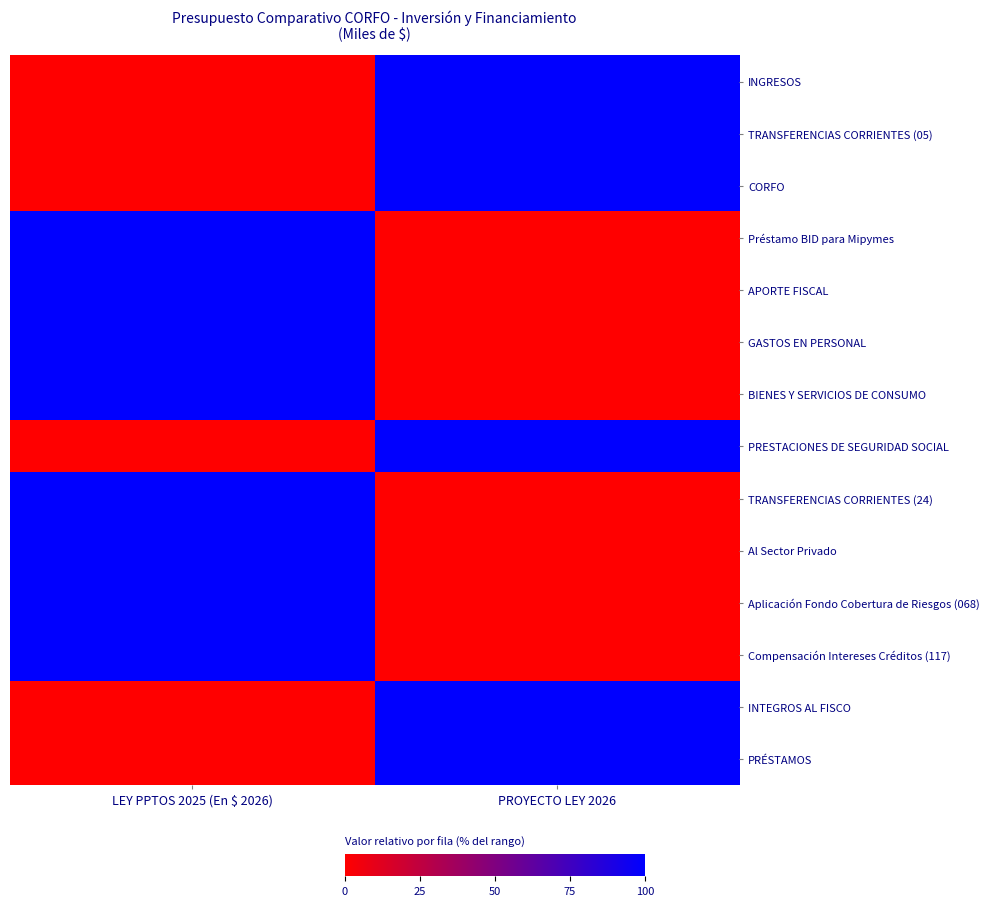

Reading left to right, what are all the values shown in this chart?

INGRESOS: LEY PPTOS 2025 (En $ 2026)=0	PROYECTO LEY 2026=1
TRANSFERENCIAS CORRIENTES (05): LEY PPTOS 2025 (En $ 2026)=0	PROYECTO LEY 2026=1
CORFO: LEY PPTOS 2025 (En $ 2026)=0	PROYECTO LEY 2026=1
Préstamo BID para Mipymes: LEY PPTOS 2025 (En $ 2026)=1	PROYECTO LEY 2026=0
APORTE FISCAL: LEY PPTOS 2025 (En $ 2026)=1	PROYECTO LEY 2026=0
GASTOS EN PERSONAL: LEY PPTOS 2025 (En $ 2026)=1	PROYECTO LEY 2026=0
BIENES Y SERVICIOS DE CONSUMO: LEY PPTOS 2025 (En $ 2026)=1	PROYECTO LEY 2026=0
PRESTACIONES DE SEGURIDAD SOCIAL: LEY PPTOS 2025 (En $ 2026)=0	PROYECTO LEY 2026=1
TRANSFERENCIAS CORRIENTES (24): LEY PPTOS 2025 (En $ 2026)=1	PROYECTO LEY 2026=0
Al Sector Privado: LEY PPTOS 2025 (En $ 2026)=1	PROYECTO LEY 2026=0
Aplicación Fondo Cobertura de Riesgos (068): LEY PPTOS 2025 (En $ 2026)=1	PROYECTO LEY 2026=0
Compensación Intereses Créditos (117): LEY PPTOS 2025 (En $ 2026)=1	PROYECTO LEY 2026=0
INTEGROS AL FISCO: LEY PPTOS 2025 (En $ 2026)=0	PROYECTO LEY 2026=1
PRÉSTAMOS: LEY PPTOS 2025 (En $ 2026)=0	PROYECTO LEY 2026=1